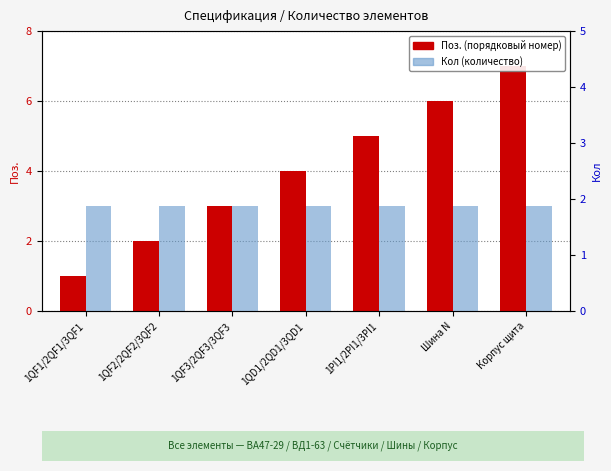

What are all the series names shown in the legend?

Поз., Кол